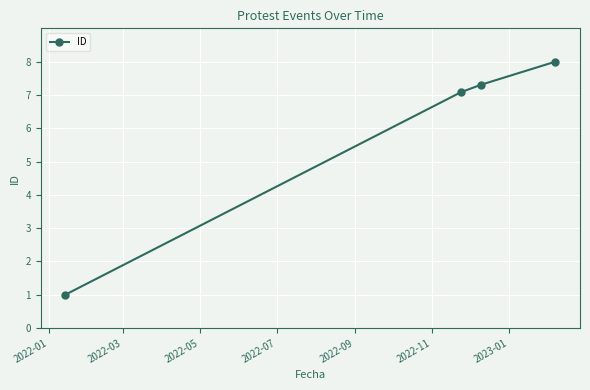

What is the difference between the maximum and second lowest values?

0.9